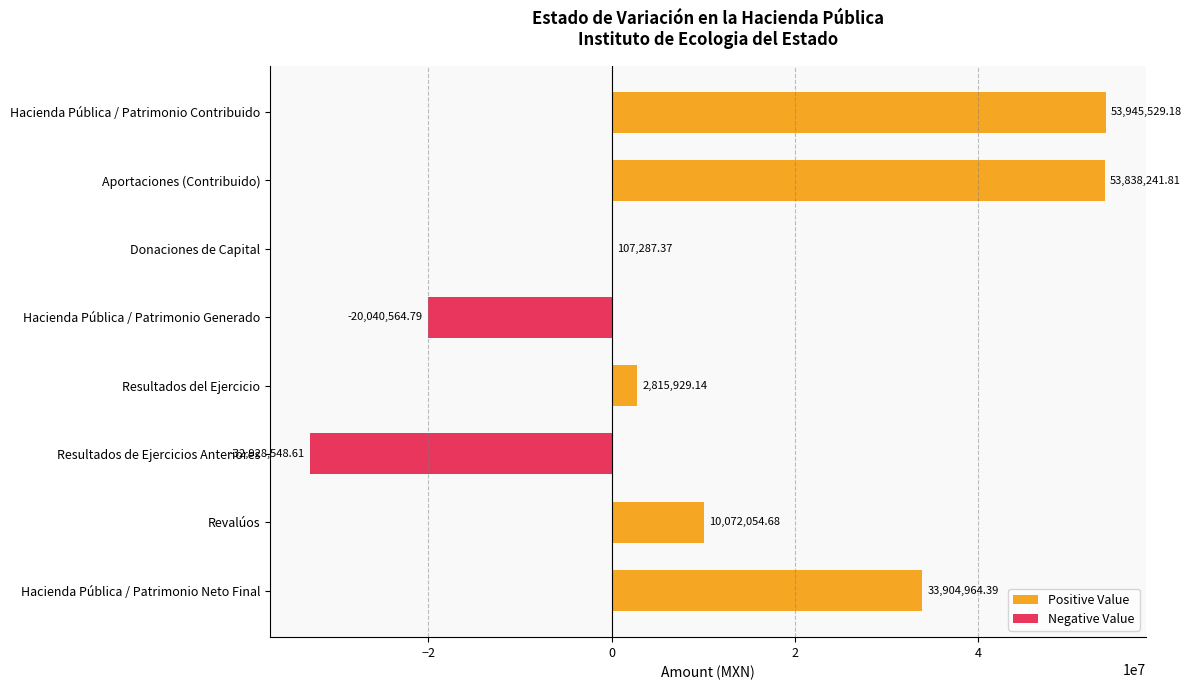

What is the sum of all values?

101714893.2